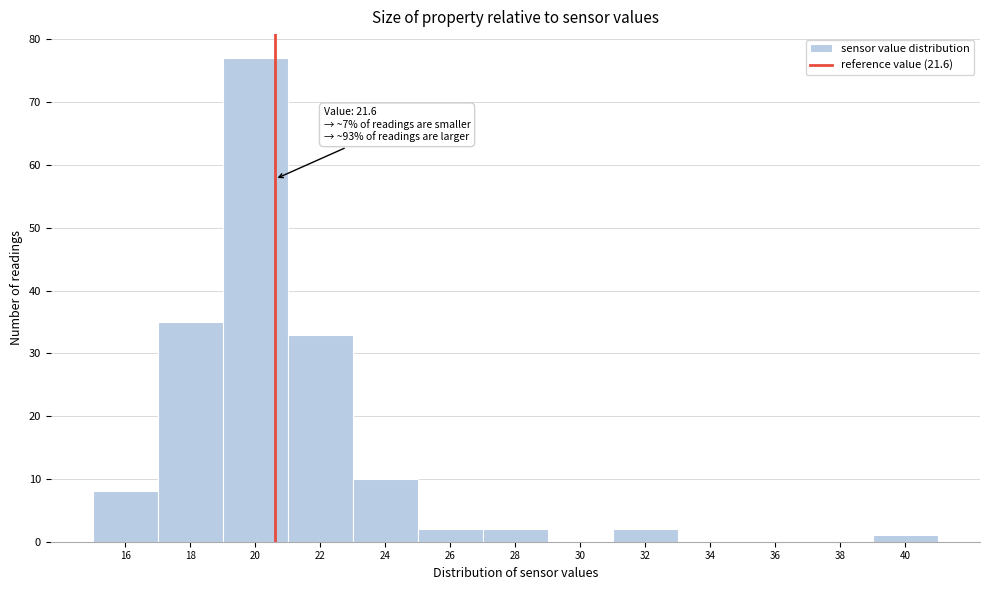

Reading left to right, transcribe all the data shown in this chart.

16=8	18=35	20=77	22=33	24=10	26=2	28=2	30=0	32=2	34=0	36=0	38=0	40=1